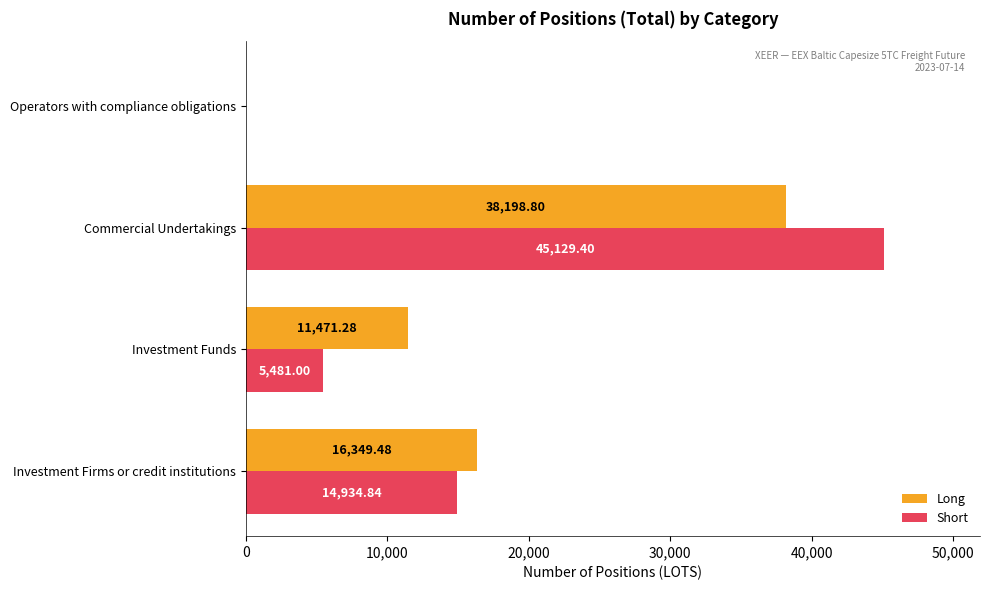

What is the sum of the Long values at Operators with compliance obligations and Commercial Undertakings?

38198.8